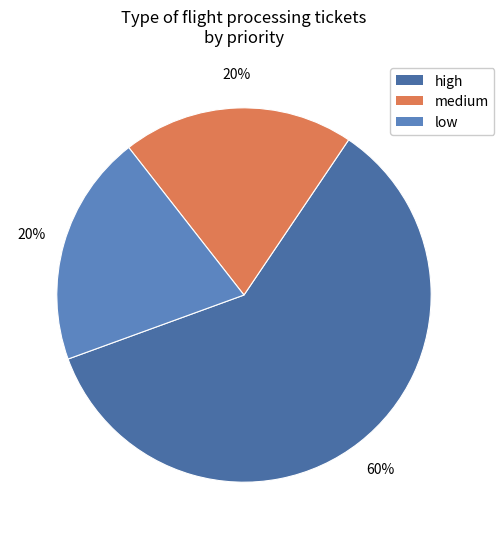

Count the number of slices in the pie.

3